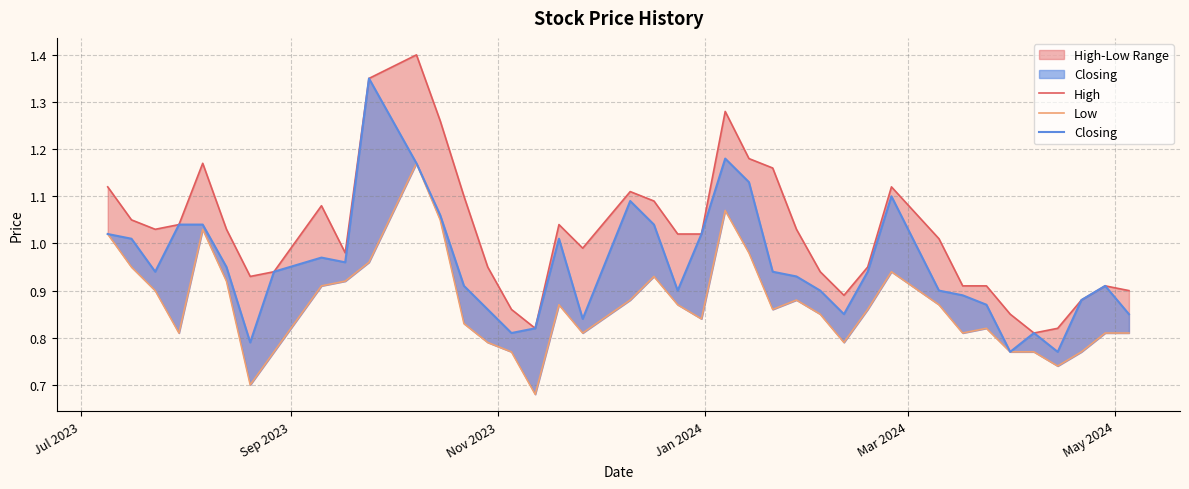

What is the greatest value displayed?

1.4